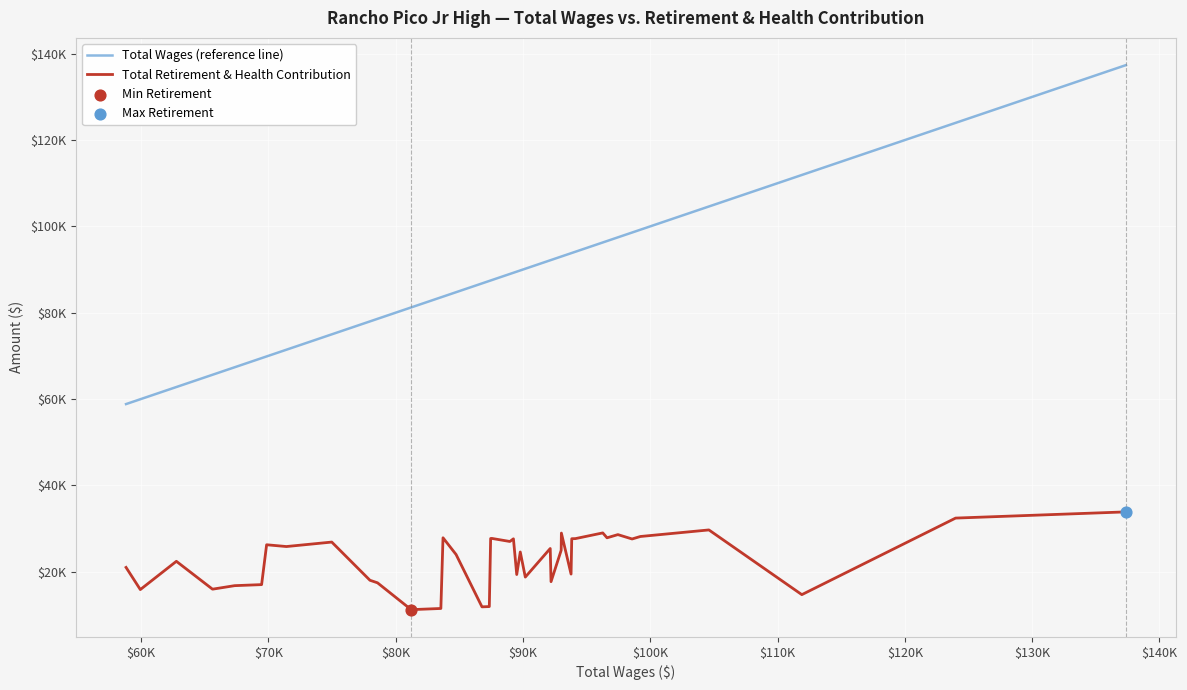

Does the chart have visible grid lines?

Yes